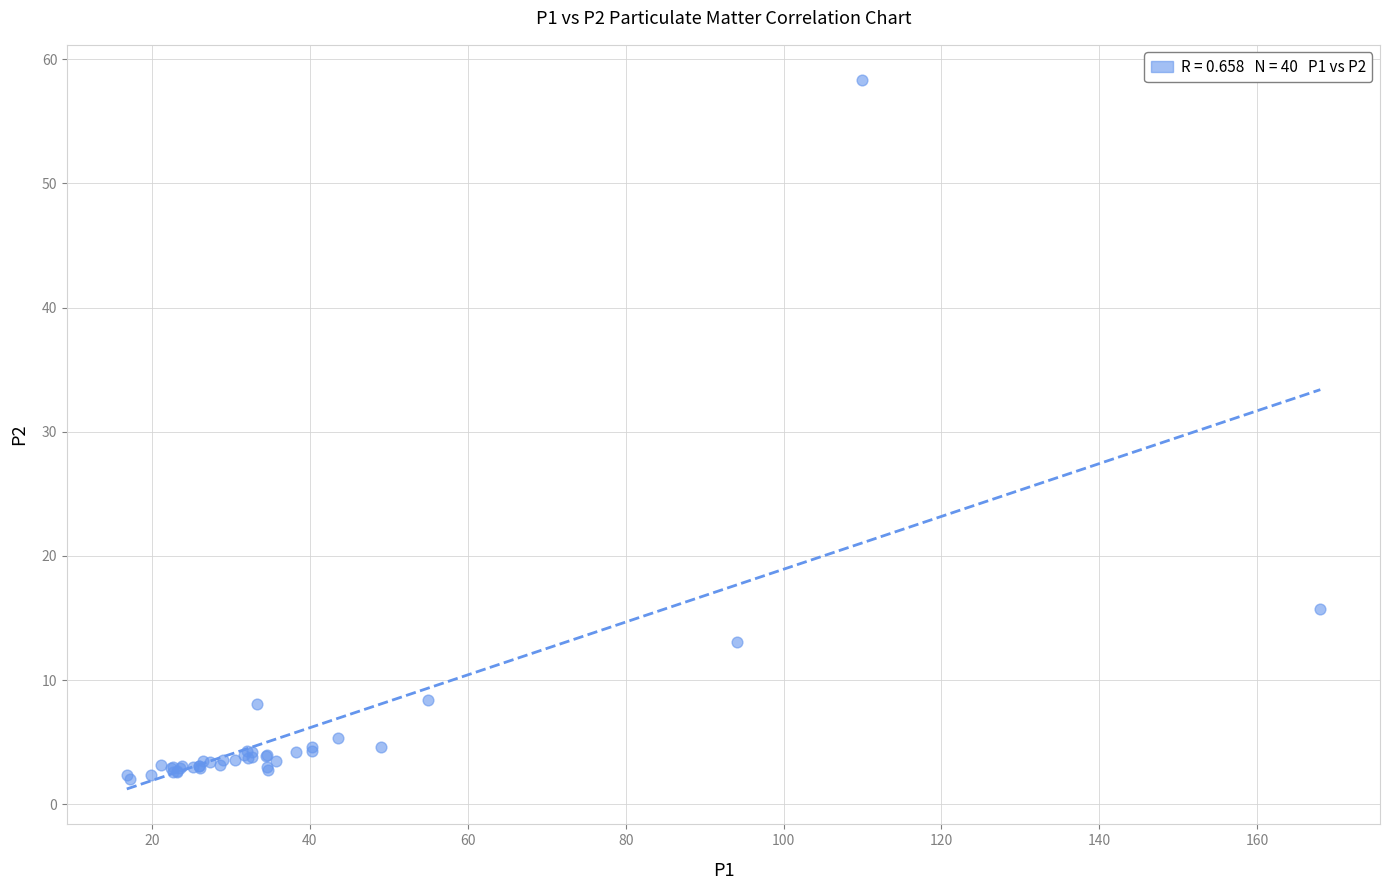

What Y value in the scatter plot is closest to 30?

15.7